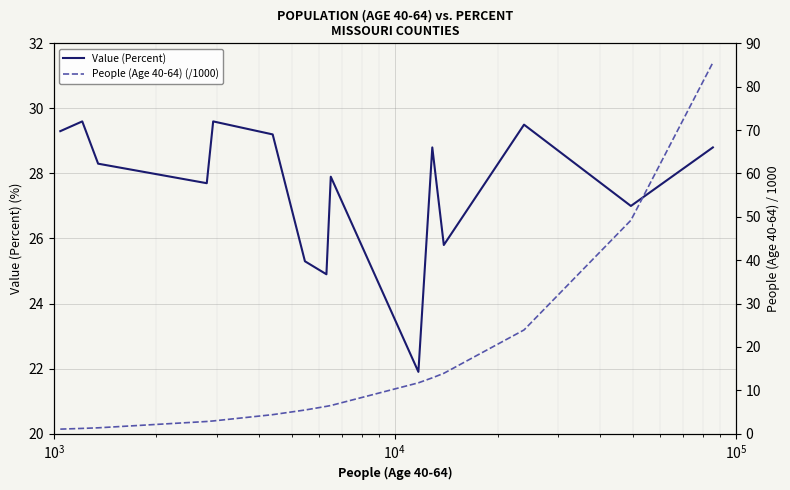

What is the highest value of the Value (Percent) series?

29.6